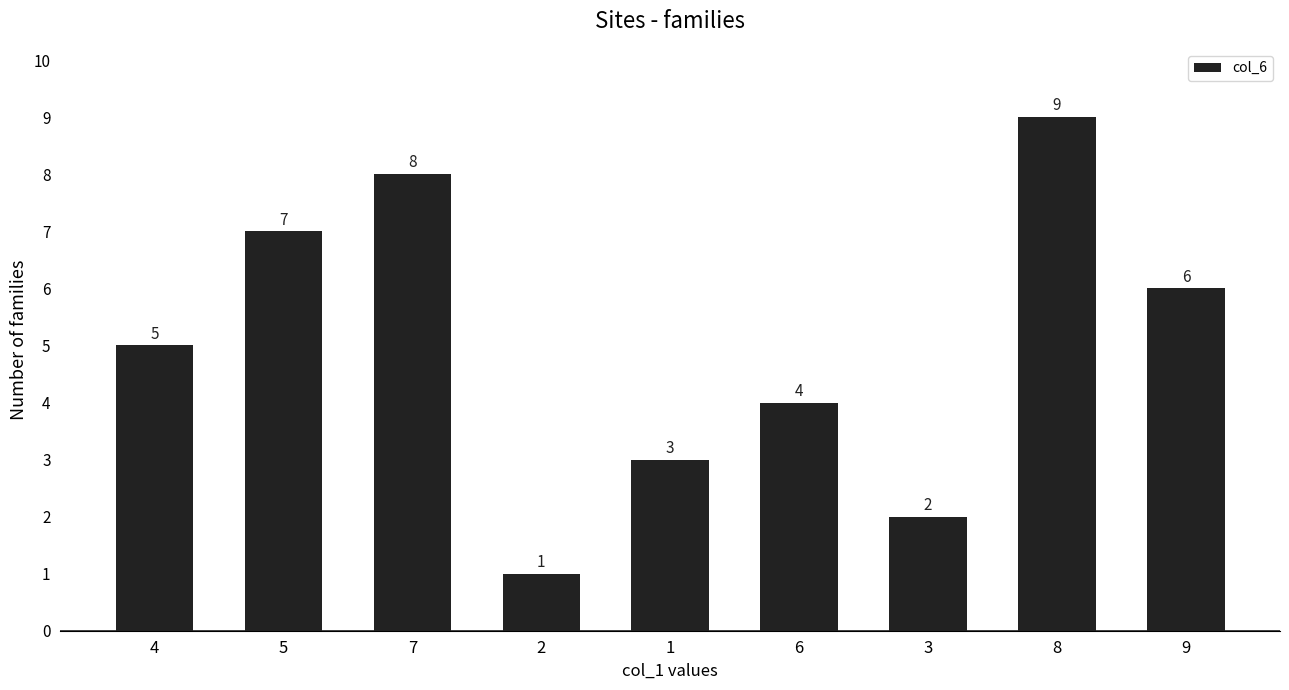

List the labels in order of value, largest first.

8, 7, 5, 9, 4, 6, 1, 3, 2